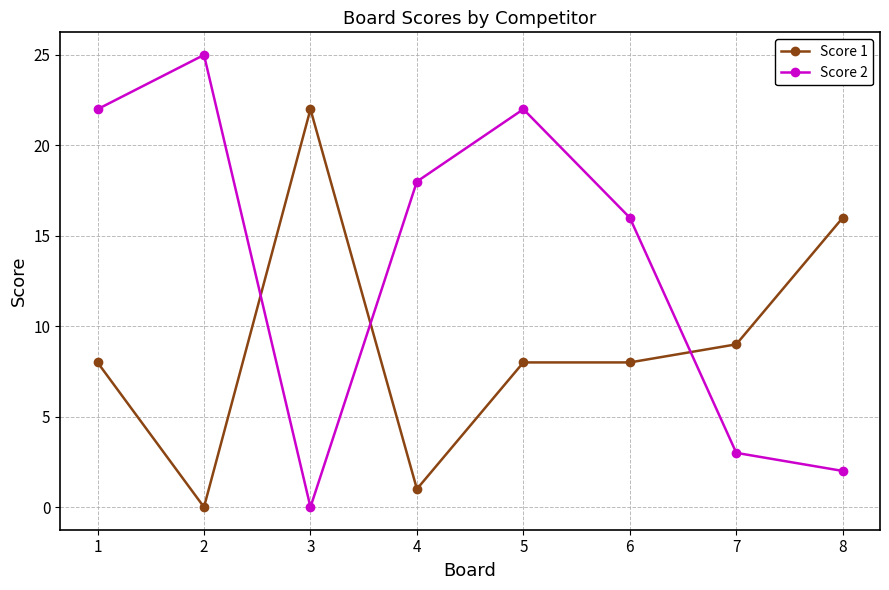

How many values in Score 2 are above zero?

7